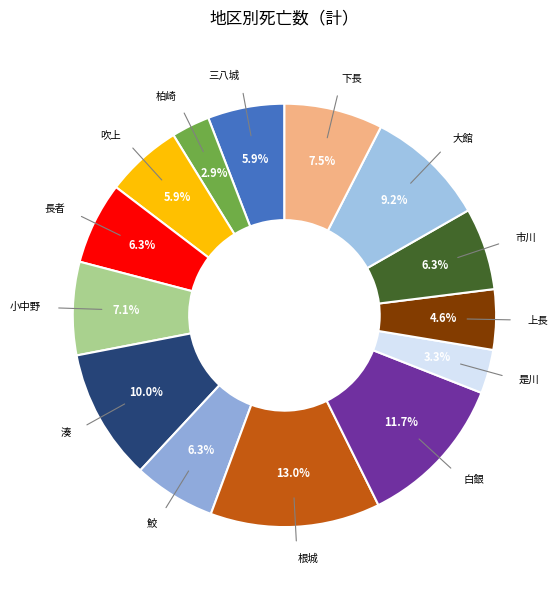

Which category has the biggest portion of the pie?

根城